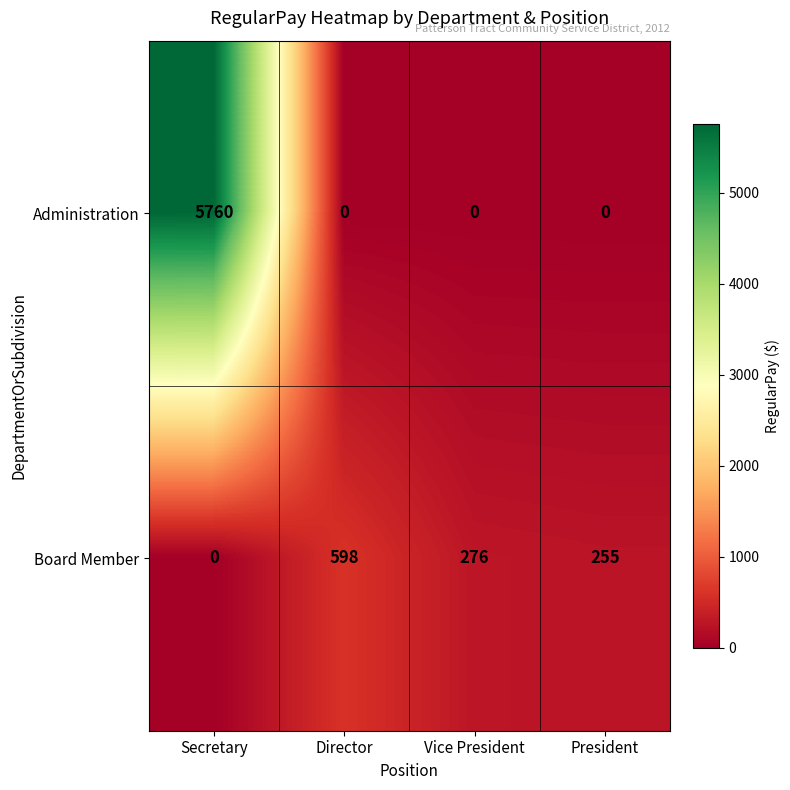

At which label does Board Member first exceed 276?

Director